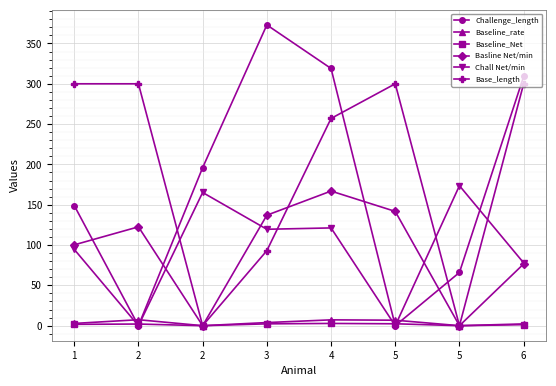

Reading left to right, list all the values displayed in this chart.

Challenge_length: 1=149.0	2=0.0	2=196.0	3=373.0	4=319.0	5=0.0	5=66.0	6=309.1
Baseline_rate: 1=2.8	2=7.4	2=0.0	3=3.9	4=7.2	5=6.8	5=0.0	6=2.2
Baseline_Net: 1=1.7	2=2.0	2=0.0	3=2.3	4=2.8	5=2.4	5=0.0	6=1.3
Basline Net/min: 1=100.2	2=122.6	2=0.0	3=137.0	4=167.0	5=141.7	5=0.0	6=76.6
Chall Net/min: 1=94.6	2=0.0	2=165.2	3=119.6	4=121.3	5=0.0	5=173.6	6=77.9
Base_length: 1=300.0	2=300.0	2=0.0	3=93.0	4=257.0	5=300.0	5=0.0	6=300.0